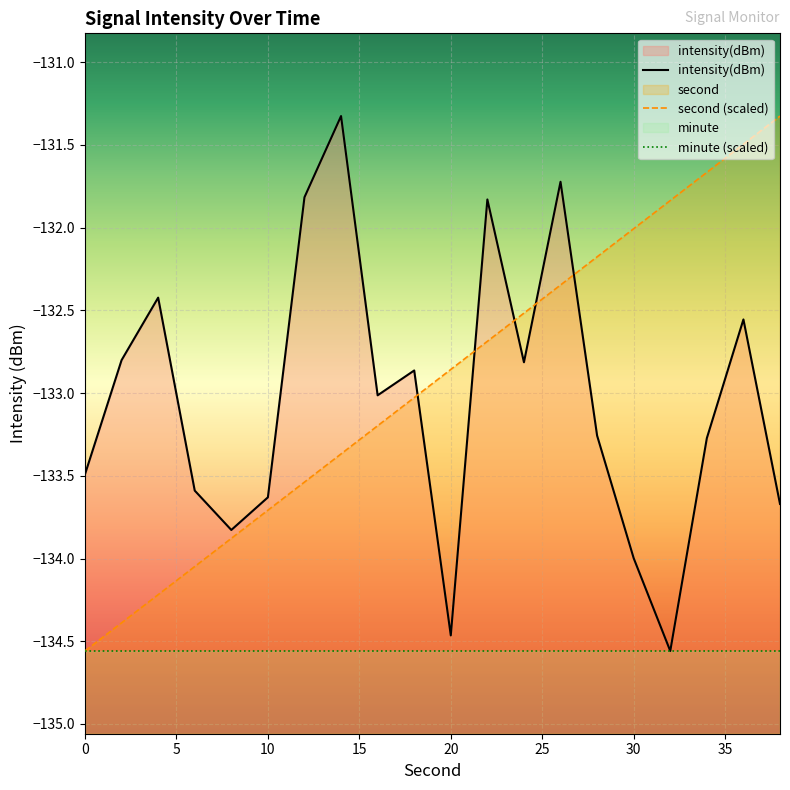

What is the difference between the second values at 32 and 28?

0.3